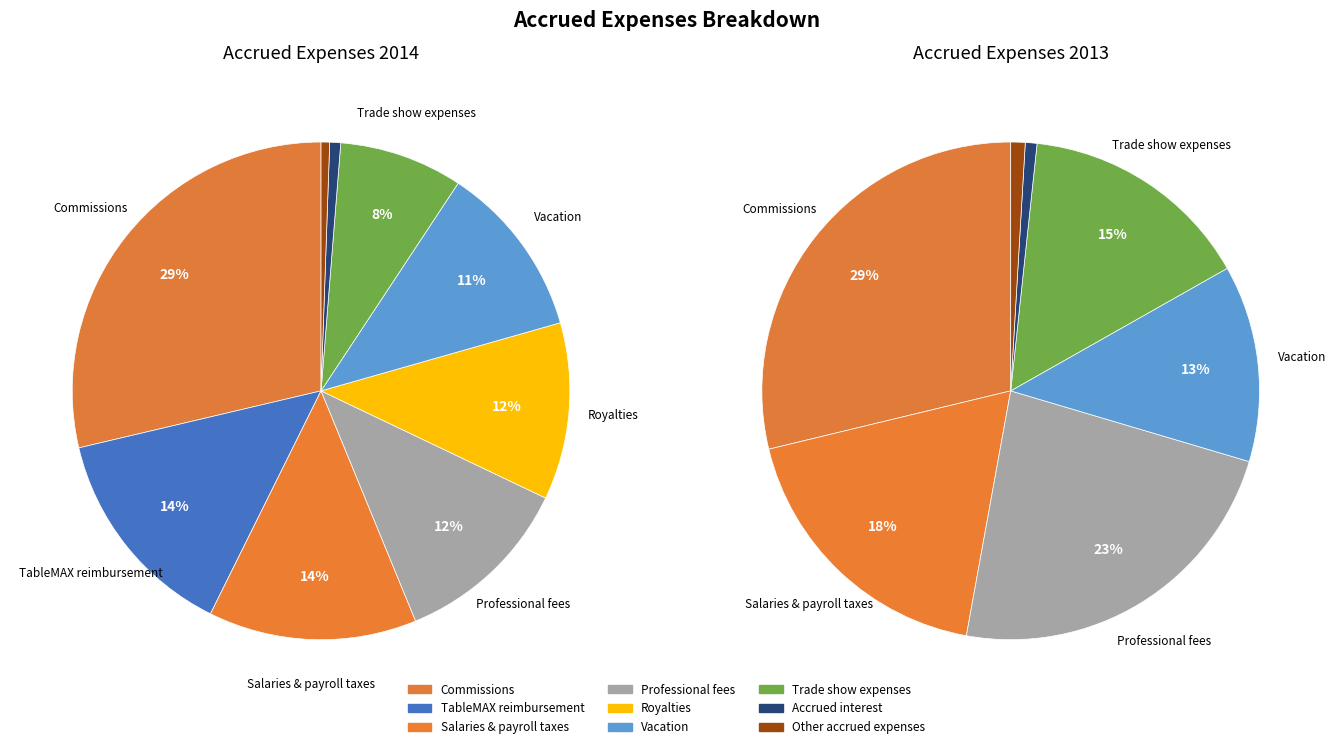

To the nearest percent, what is the combined percentage of 3 and 4?

23%